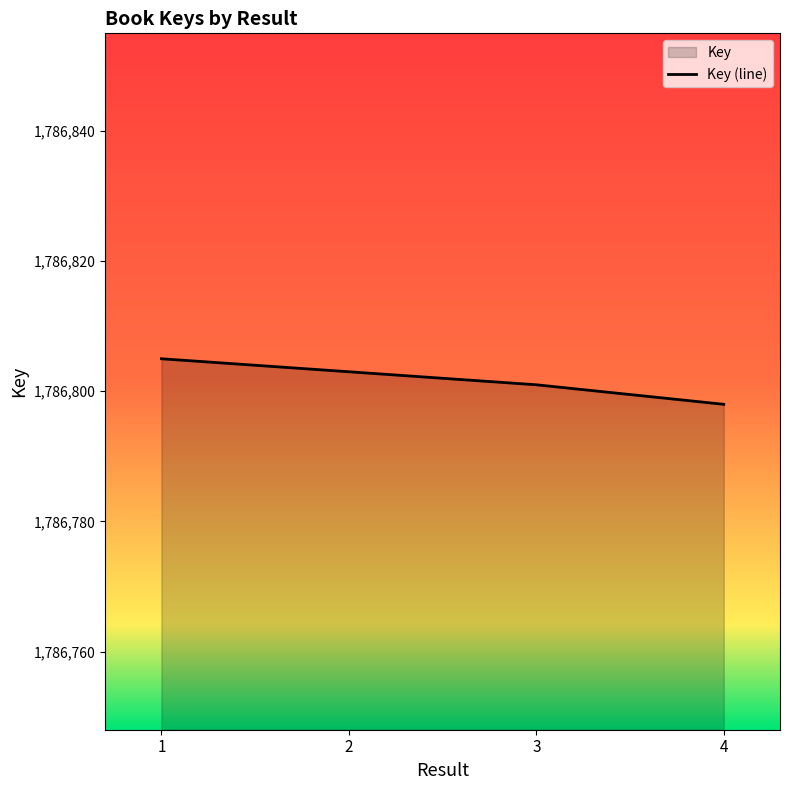

True or false: the data has more than 1 interior local peaks.

False